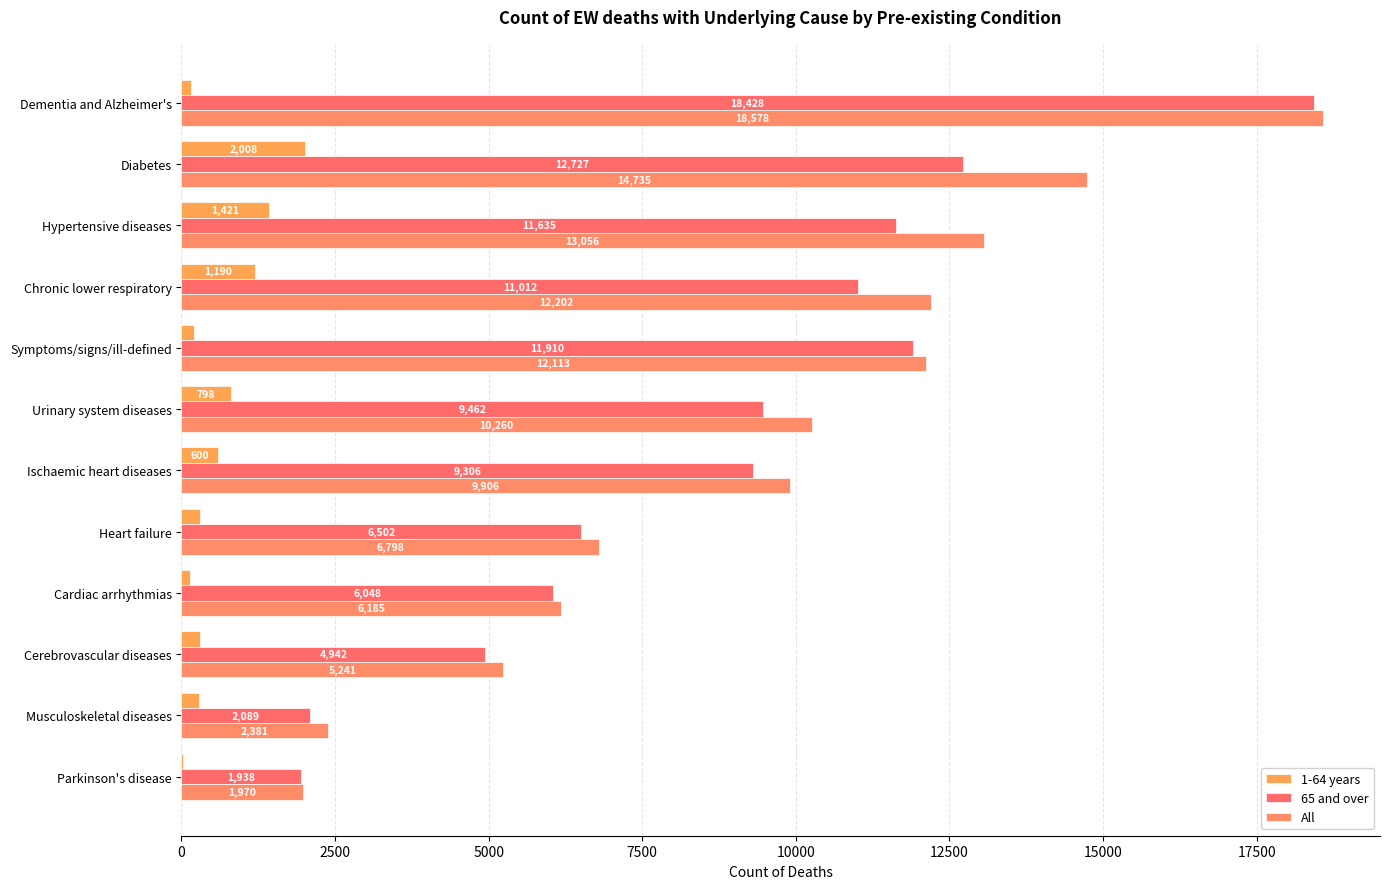

Where is All nearest to the value 10274?

Urinary system diseases